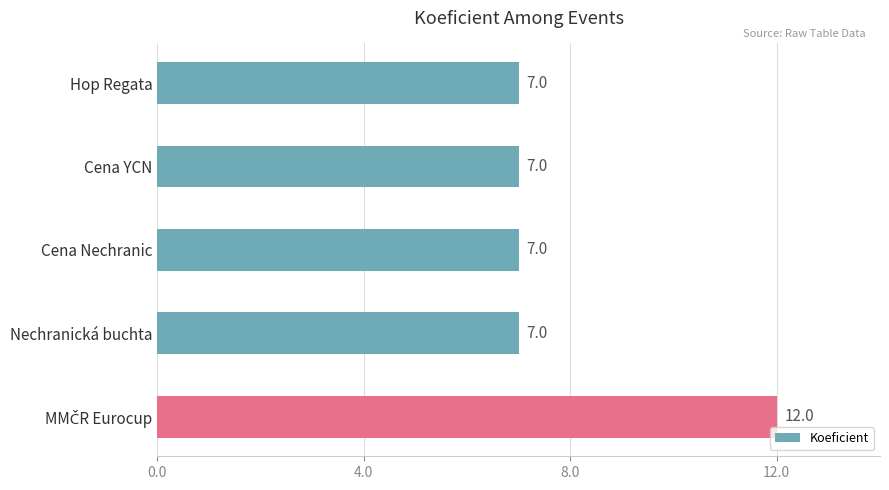

What is the greatest value displayed?

12